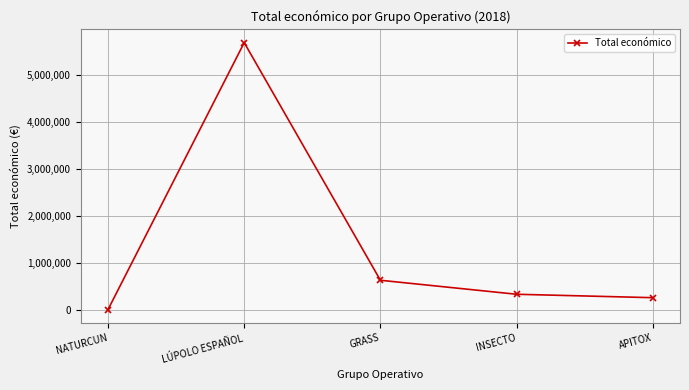

Count the number of data series in this chart.

1